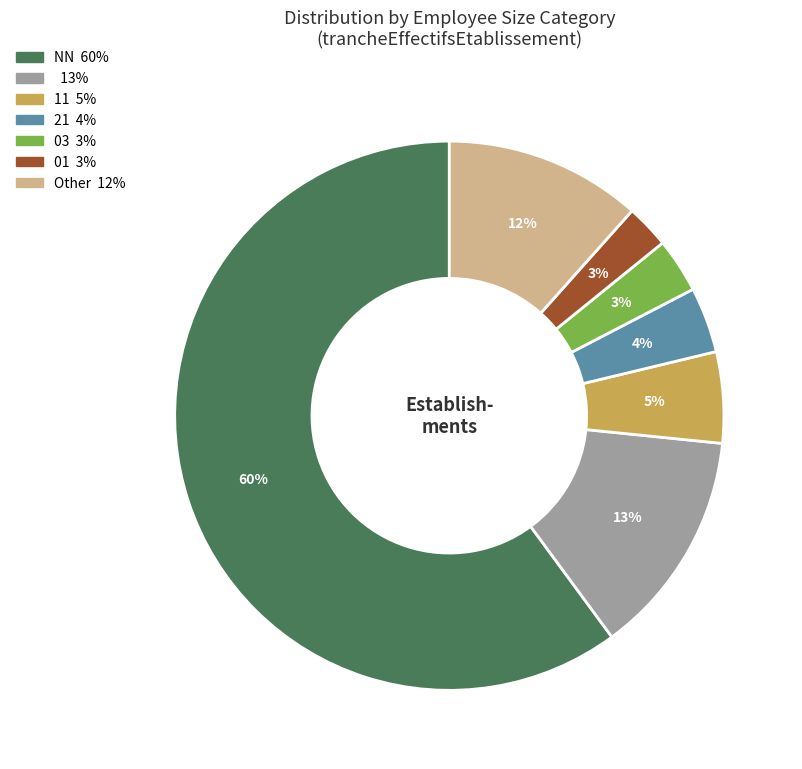

Is there any slice that represents more than half of the pie?

Yes